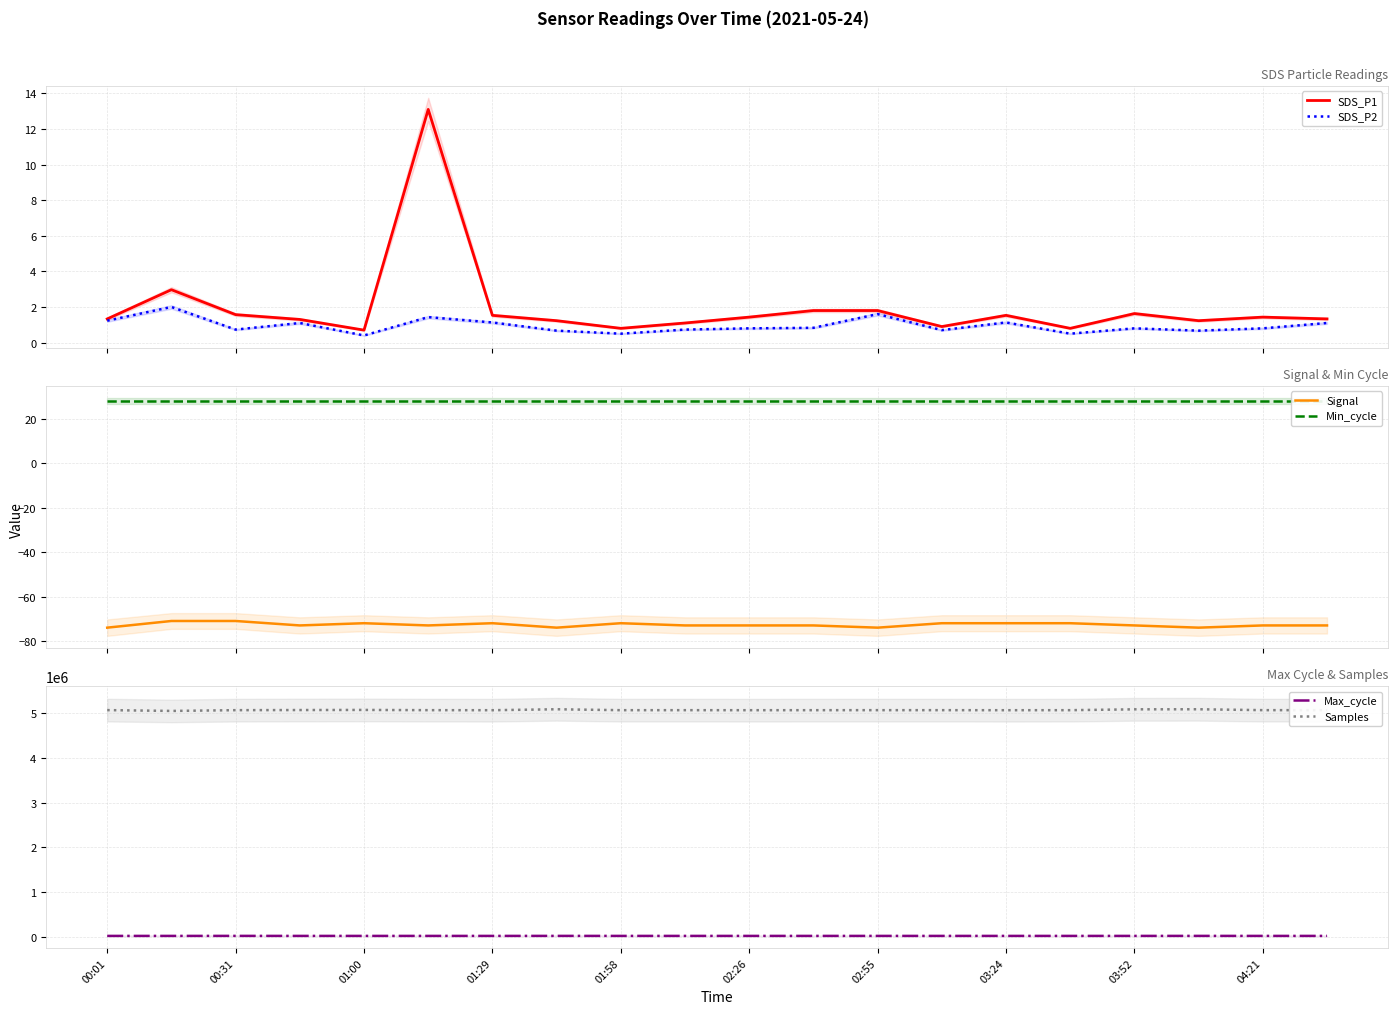

What is the highest value of the SDS_P1 series?

13.1